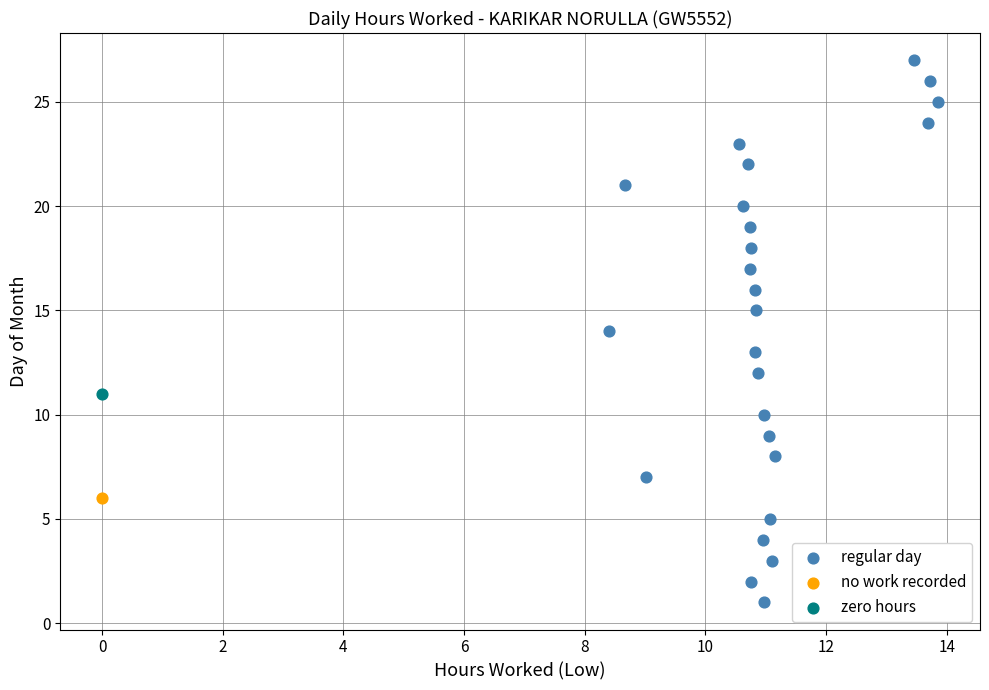

What are all the series names shown in the legend?

regular day, no work recorded, zero hours